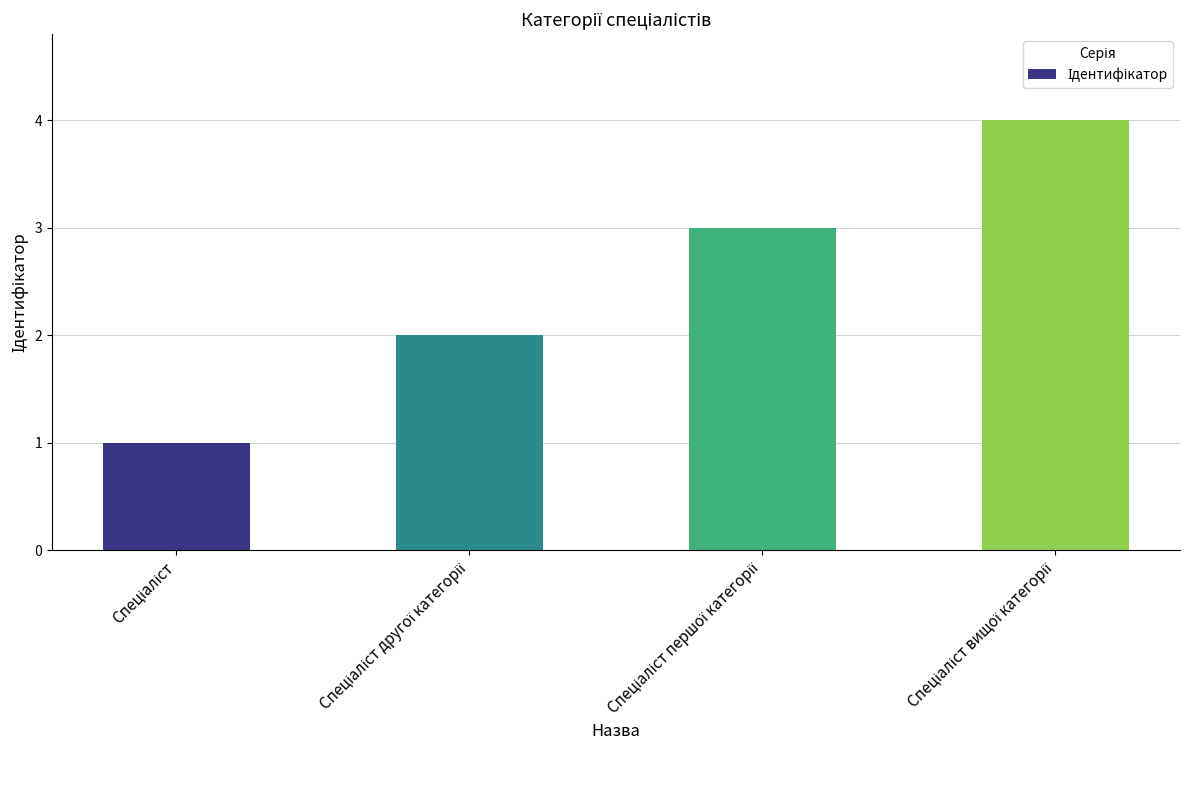

What is the maximum value shown in the chart?

4